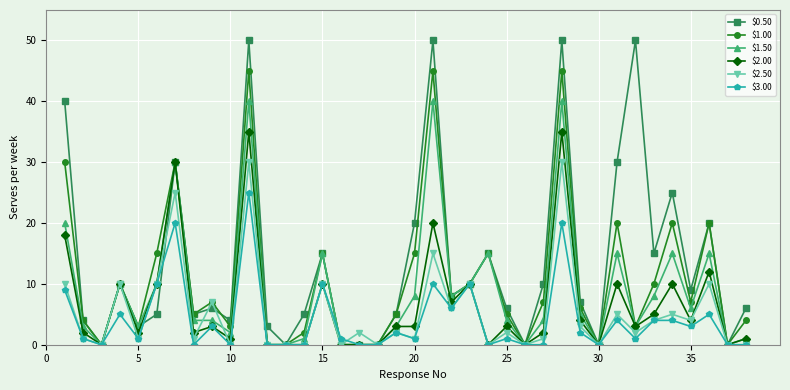

What is the greatest value displayed?

50